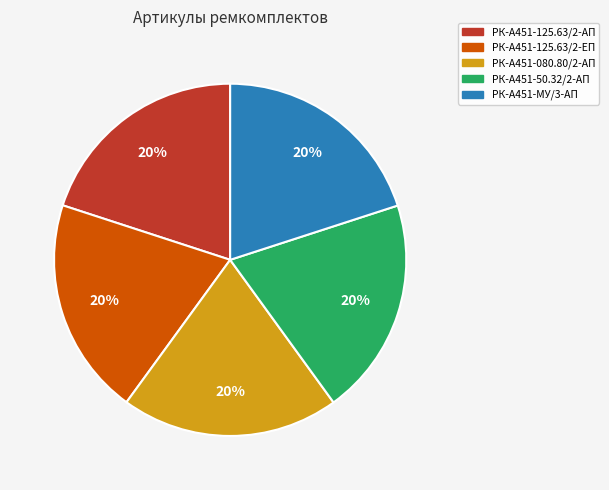

The РК-А451-080.80/2-АП slice represents 13% of the pie. True or false?

False